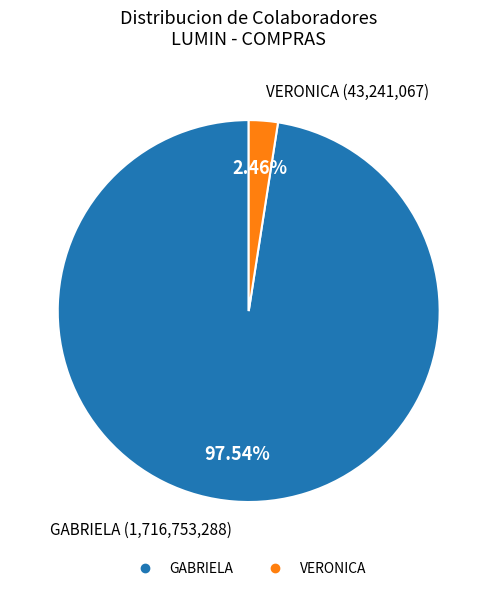

To the nearest percent, what is the combined percentage of GABRIELA and VERONICA?

100%